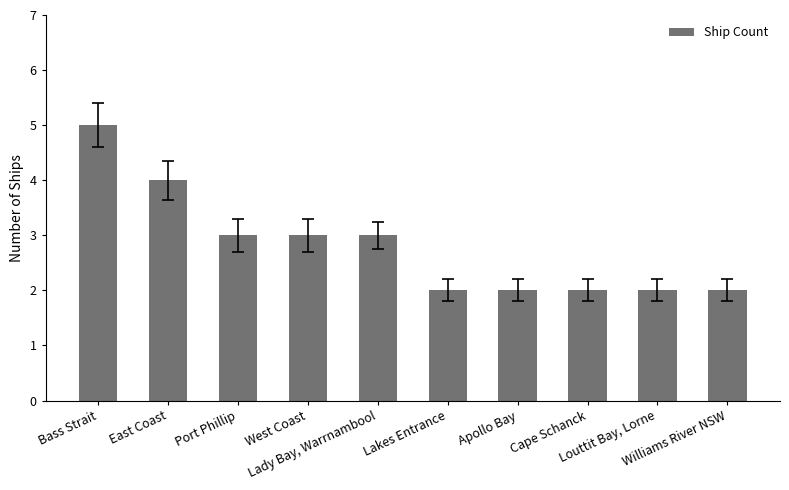

What is the sum of all values?

28